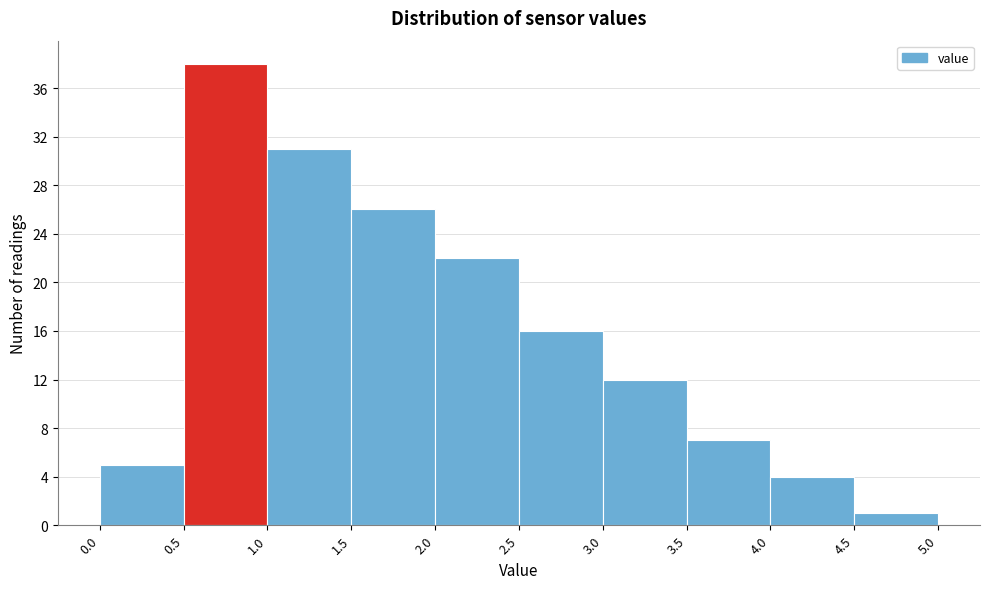

What is the height of the bar covering 4.0 to 4.5 on the x-axis? The values are not printed on the chart, so give them approximately, as read against the axis.

4